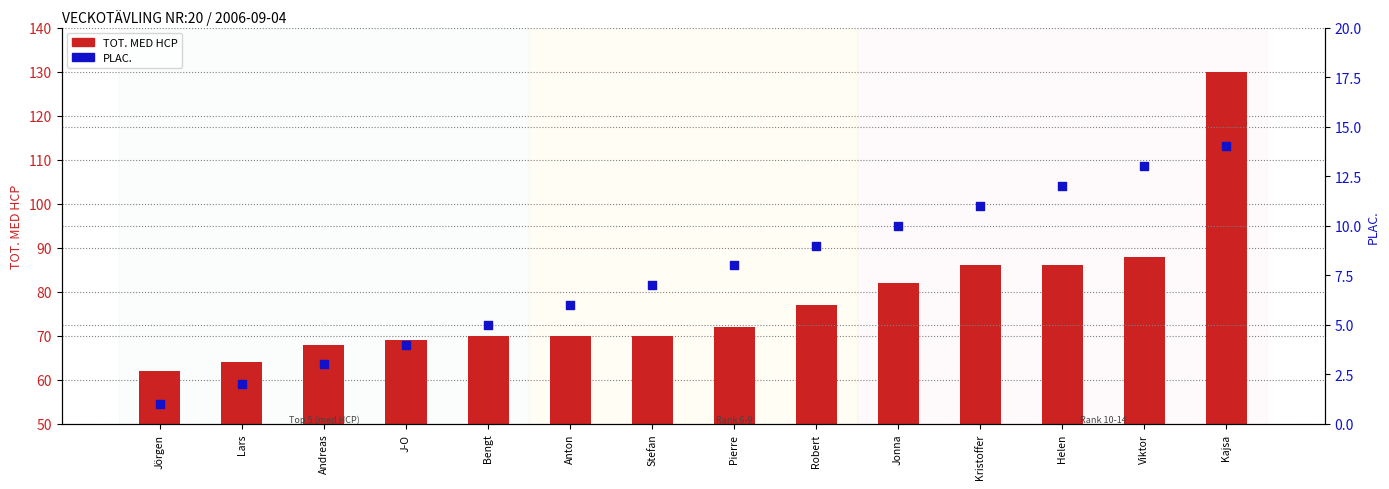

At how many categories does at least one series exceed 129?

1